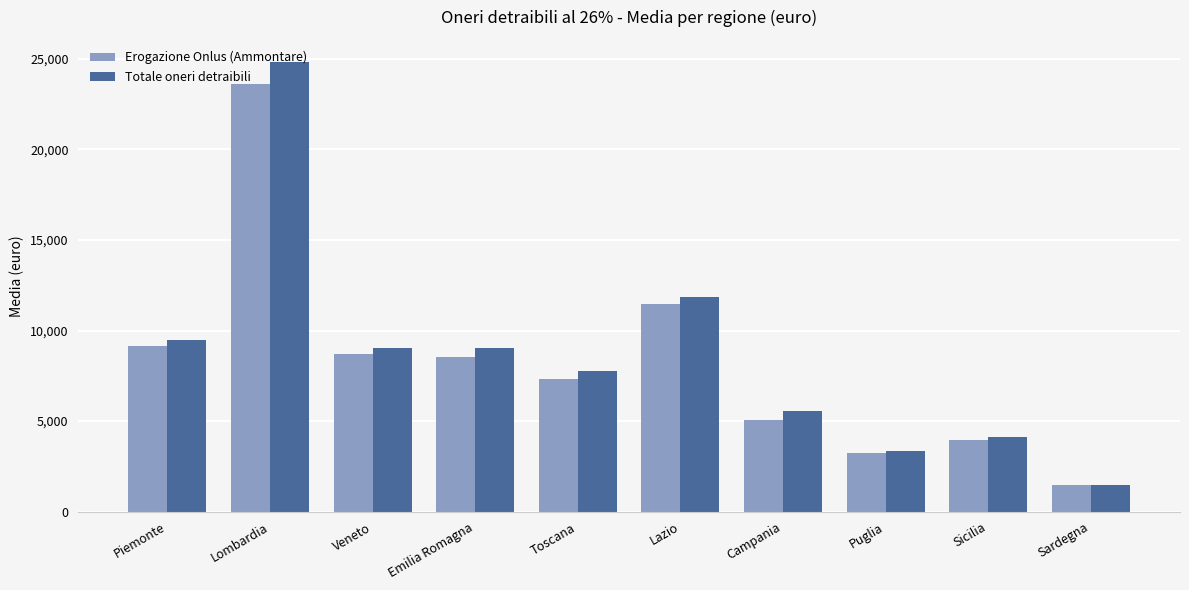

At which label does Erogazione Onlus (Ammontare) reach its peak?

Lombardia